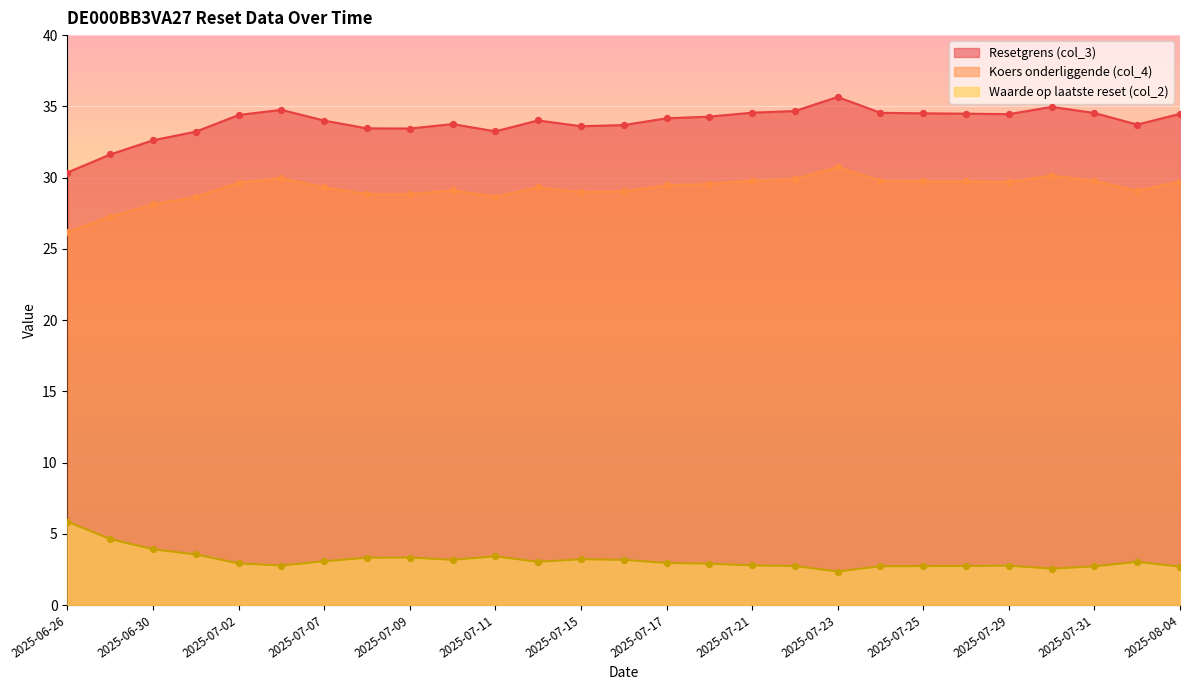

Is the value of Resetgrens (col_3) at 2025-07-30 greater than the value of Waarde op laatste reset (col_2) at 2025-07-07?

Yes